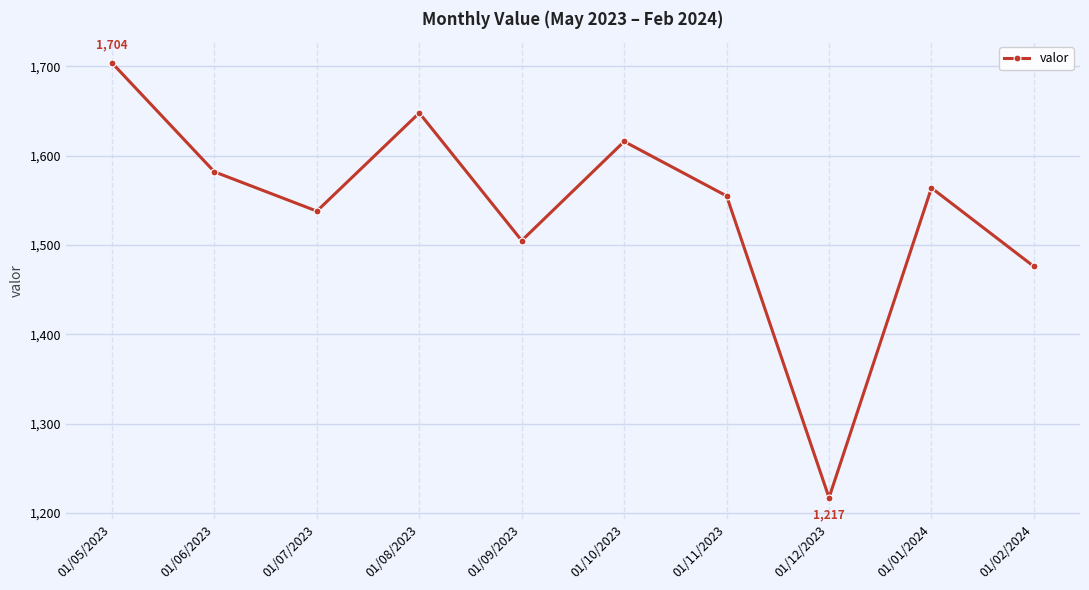

At which category does the chart reach its minimum across all series?

01/12/2023